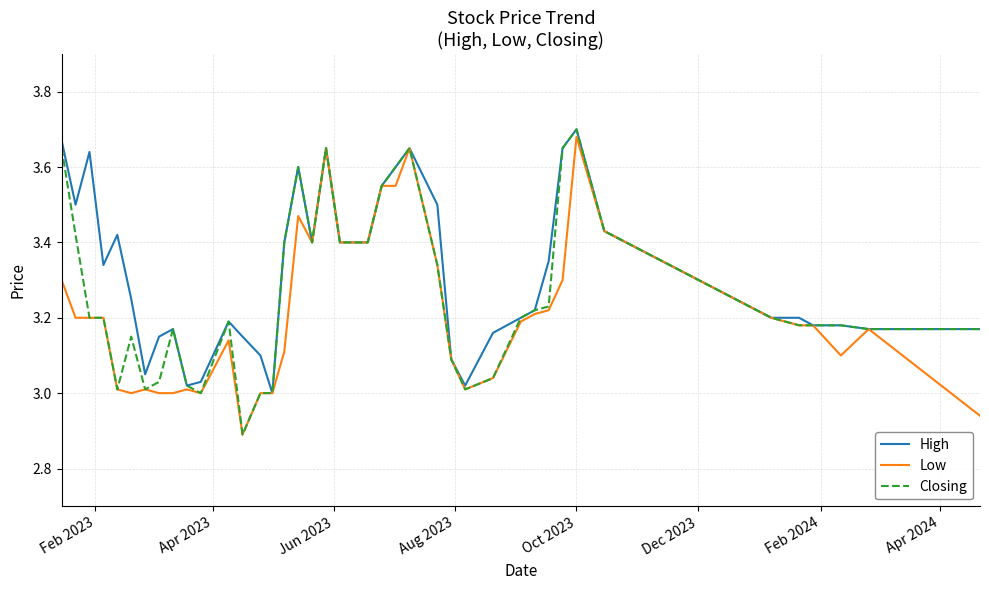

Which series has the largest range (max minus min)?

Closing